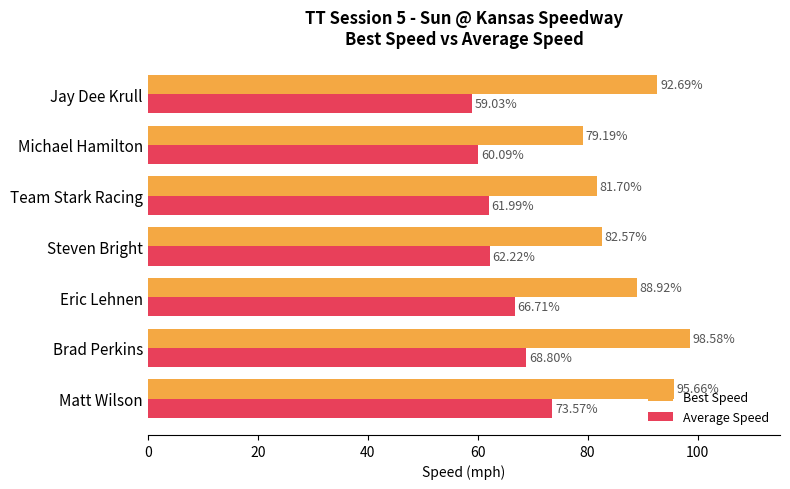

Is the value of Best Speed at Matt Wilson greater than the value of Average Speed at Steven Bright?

Yes